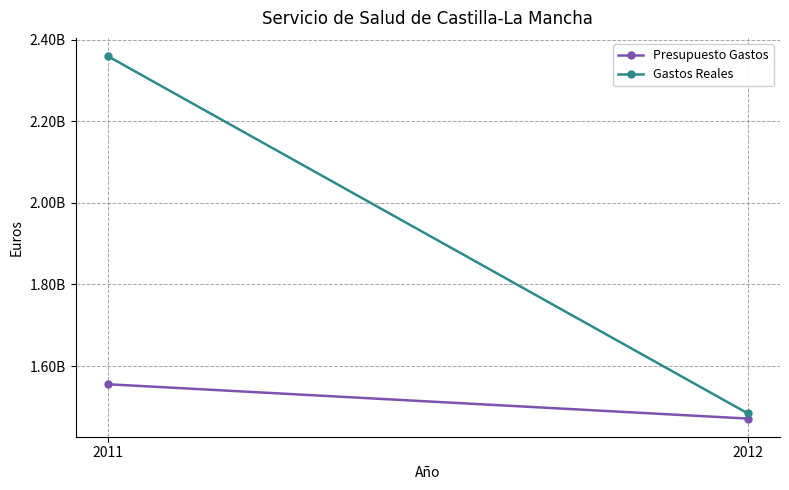

What is the greatest value displayed?

2360252913.7